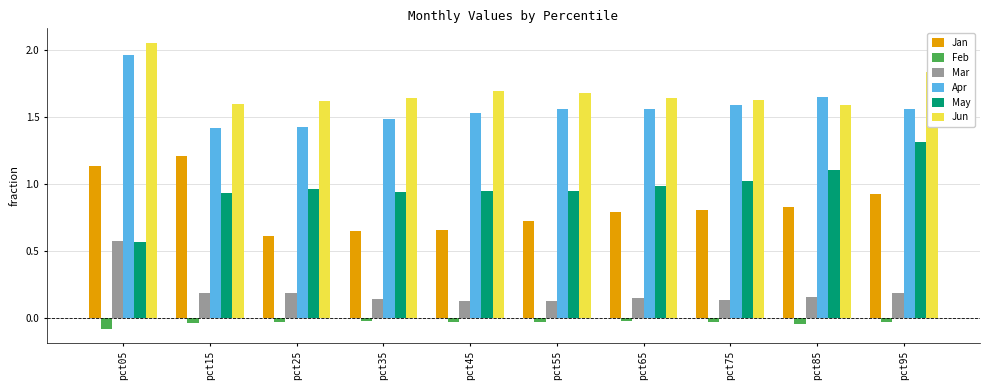

At pct45, list the series in order from largest to smallest.

Jun, Apr, May, Jan, Mar, Feb